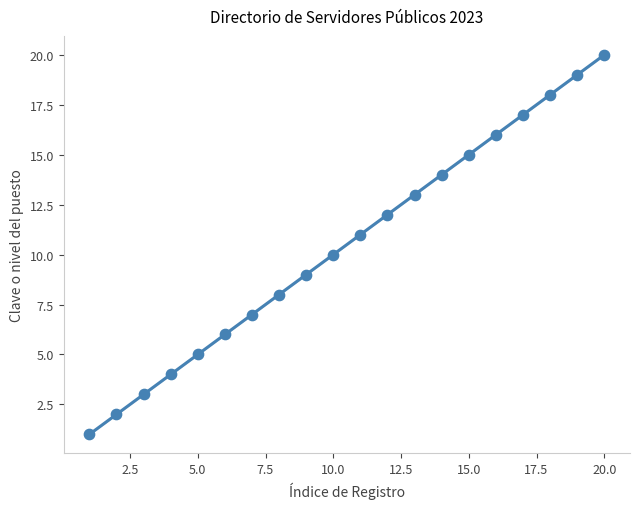

What is the range of Y values (max minus min)?

19